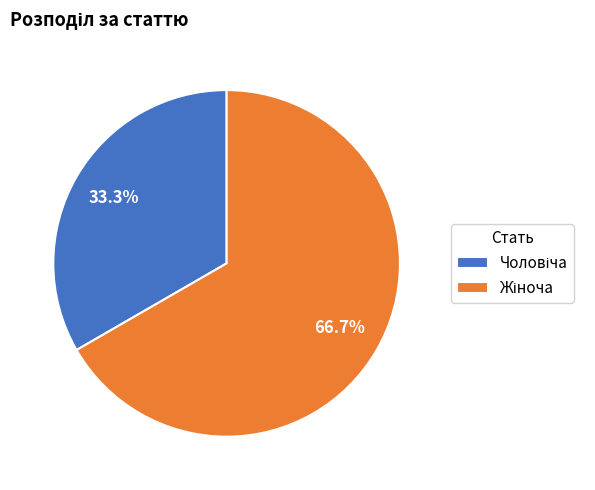

Is there any slice that represents more than half of the pie?

Yes